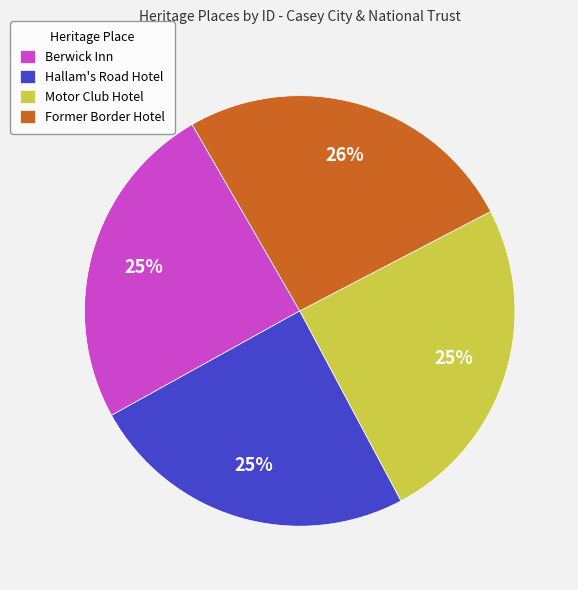

To the nearest percent, what is the difference between the largest and smallest slice percentages?

1%